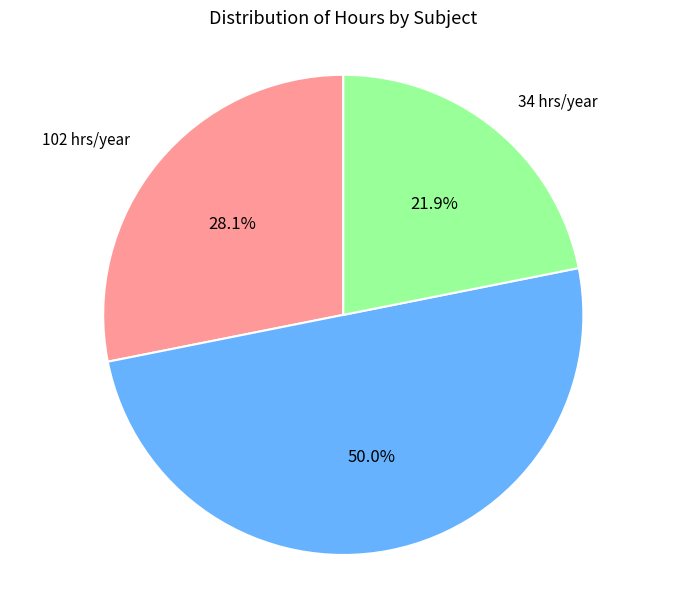

How many slices are in this pie chart?

3